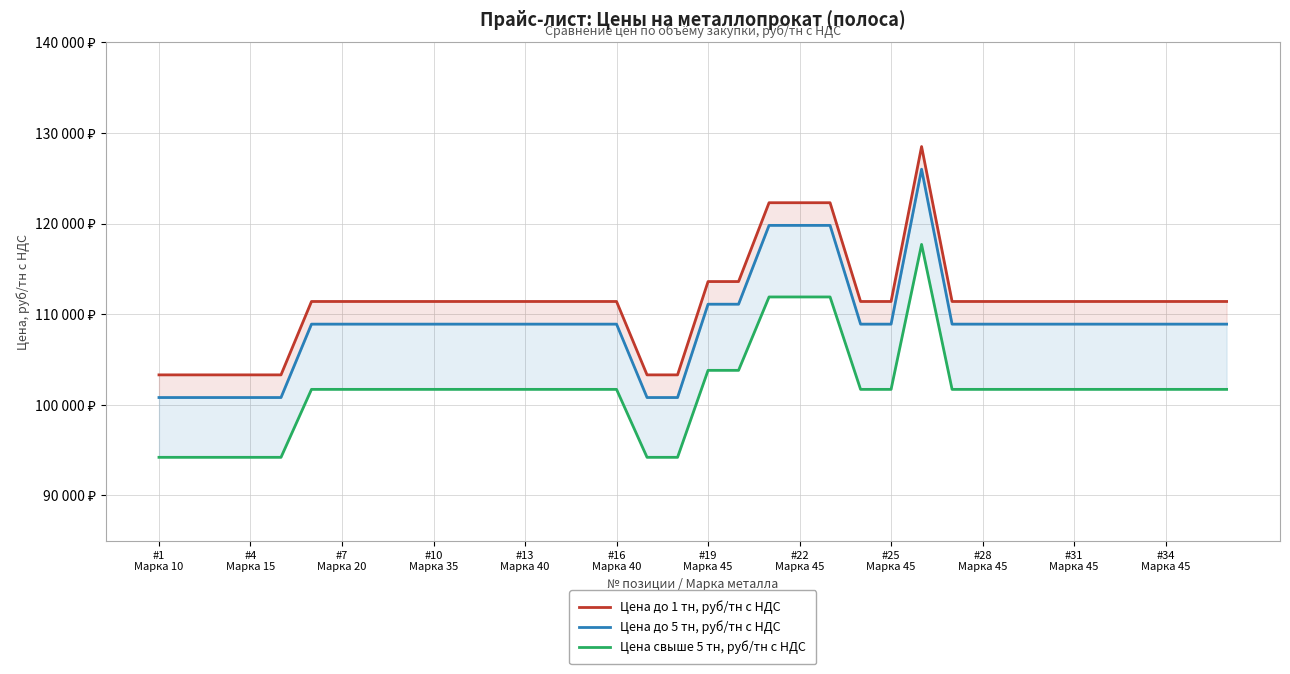

How many lines are shown in the chart?

3